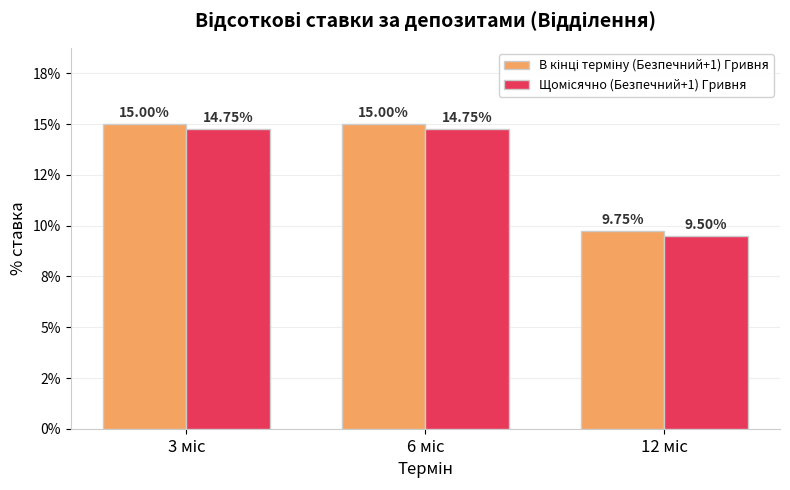

Are the bars grouped side by side (vs. stacked)?

Yes